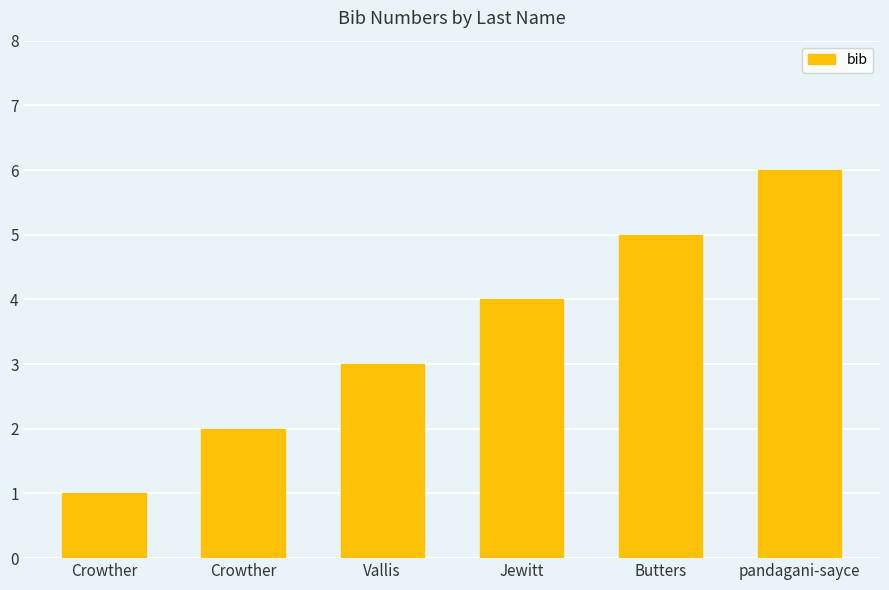

Is it true that the value at Butters is 5?

True